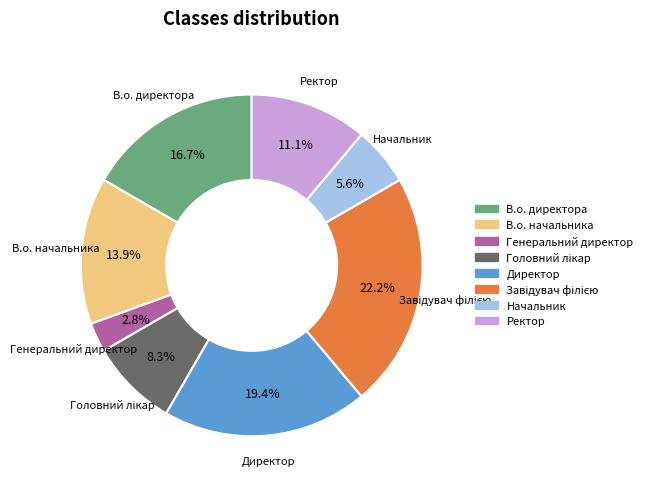

Combined, do Ректор and В.о. директора account for over 50%?

No